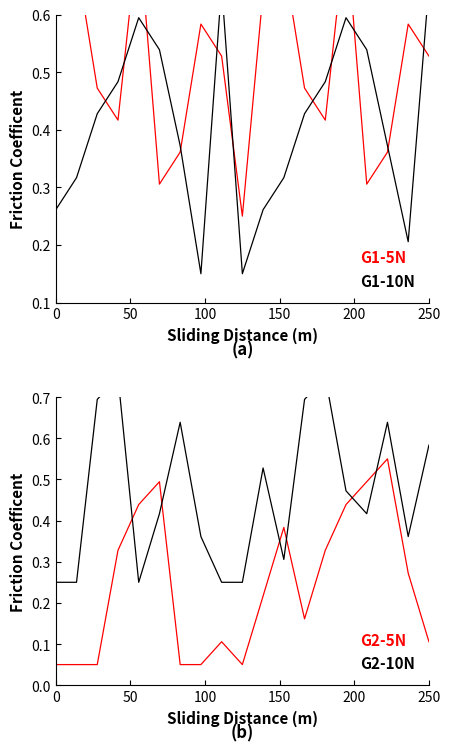

Is it true that G2-5N equals 0.0 at 0?

False